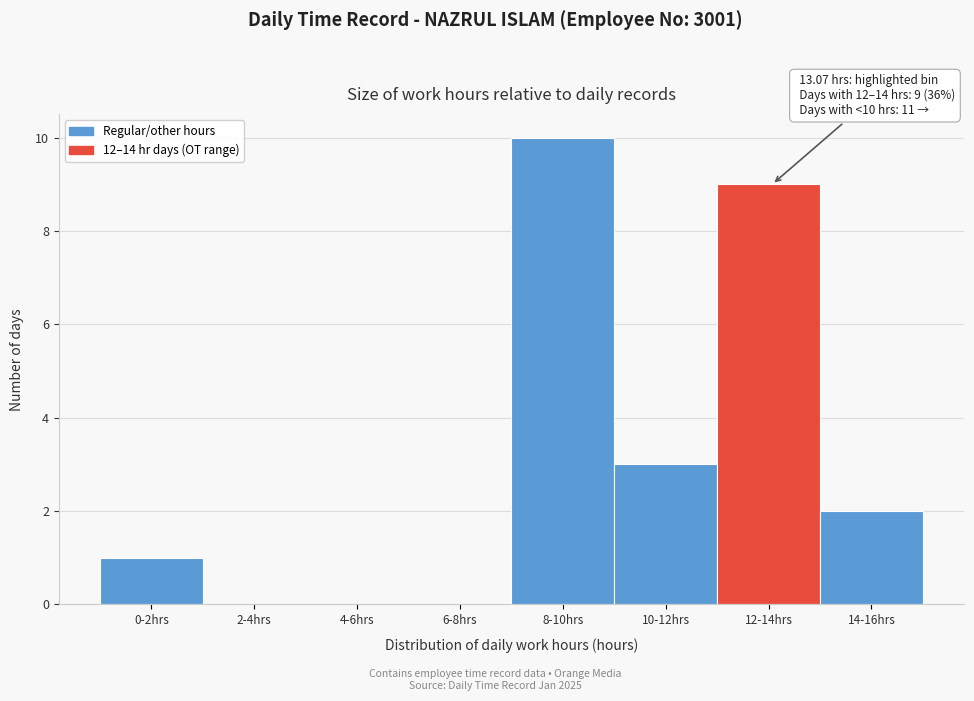

Reading left to right, transcribe all the data shown in this chart.

0-2hrs=1	2-4hrs=0	4-6hrs=0	6-8hrs=0	8-10hrs=10	10-12hrs=3	12-14hrs=9	14-16hrs=2